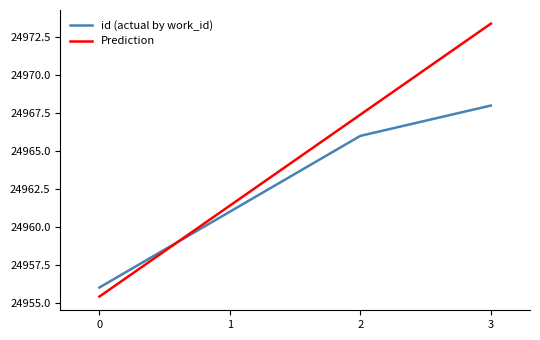

At which label is Prediction closest to 24964?

1